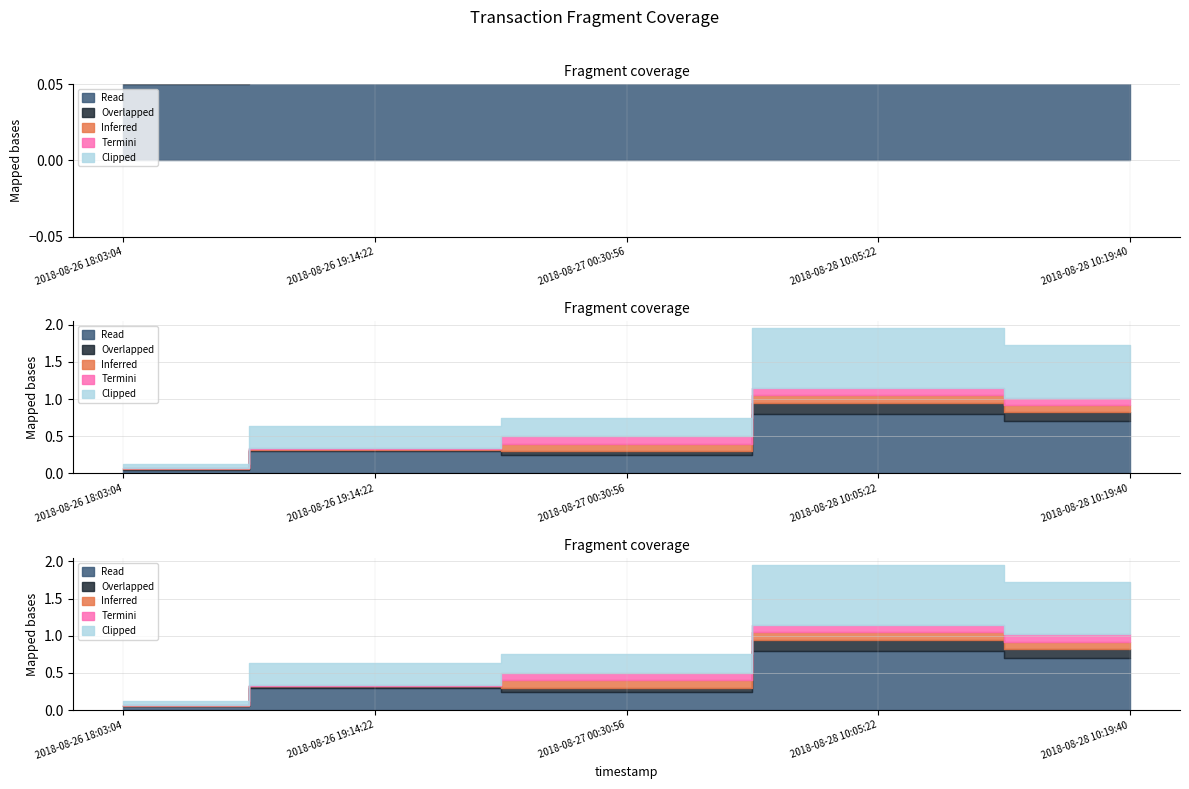

Which label corresponds to the largest value in the chart?

2018-08-28 10:05:22